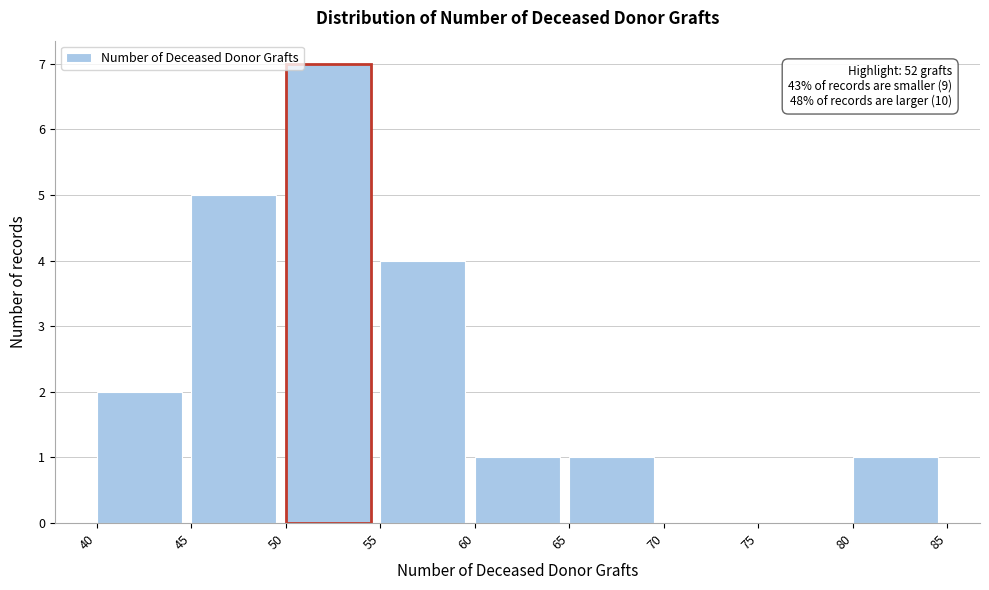

Over which range of the x-axis is the bar tallest?

50 to 55